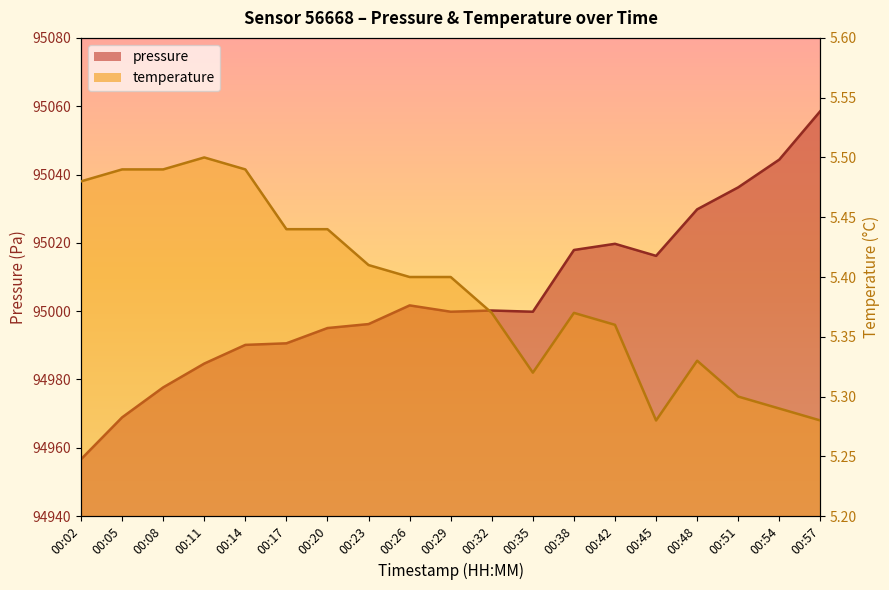

At 00:08, list the series in order from largest to smallest.

pressure, temperature